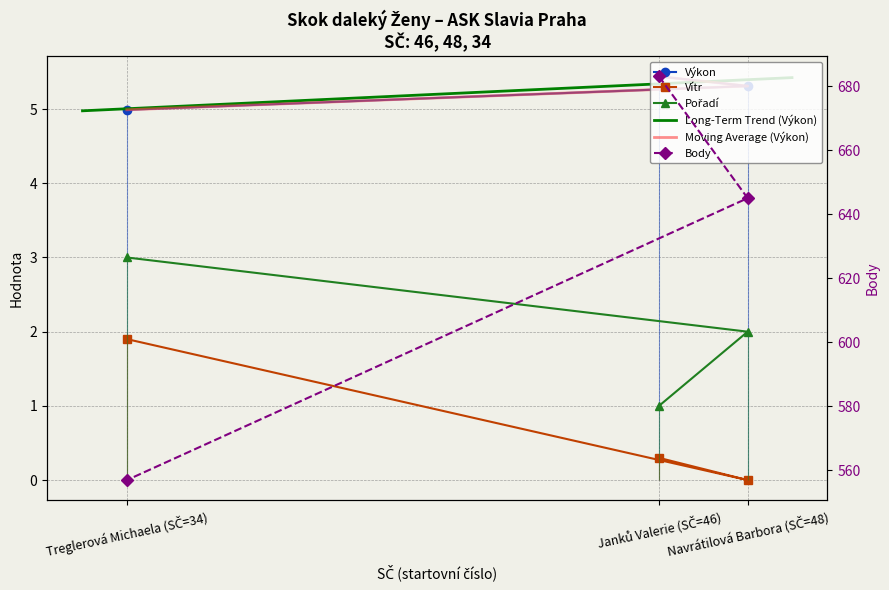

What is the approximate value of Výkon at Treglerová Michaela (SČ=34)?

5.0